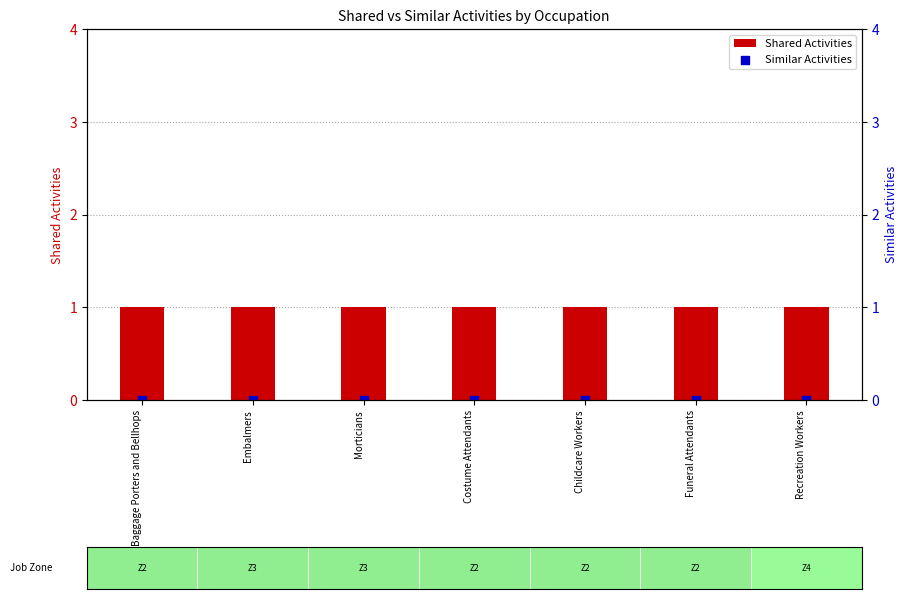

Which series contains the highest Y value?

Shared Activities